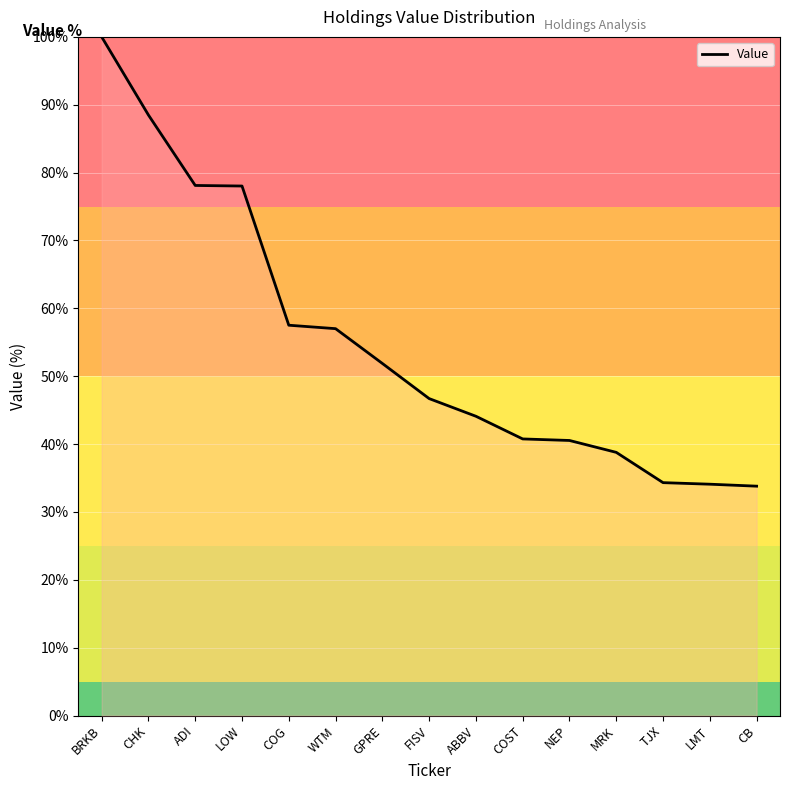

How many lines are shown in the chart?

1